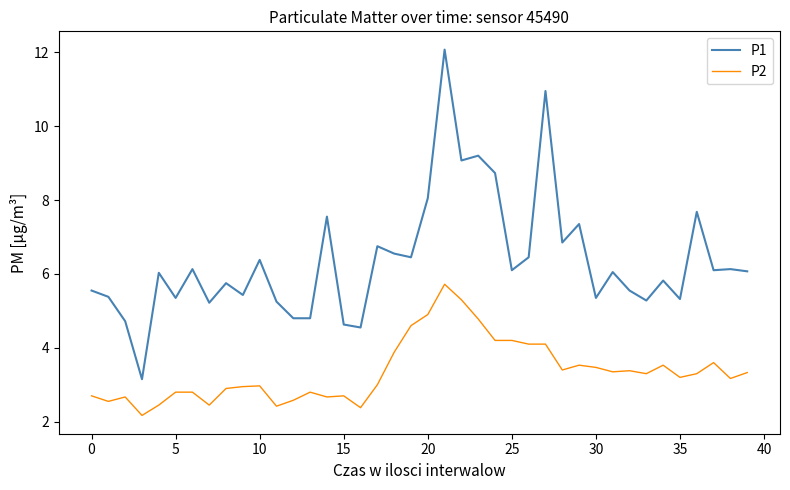

At how many categories does at least one series exceed 10?

2